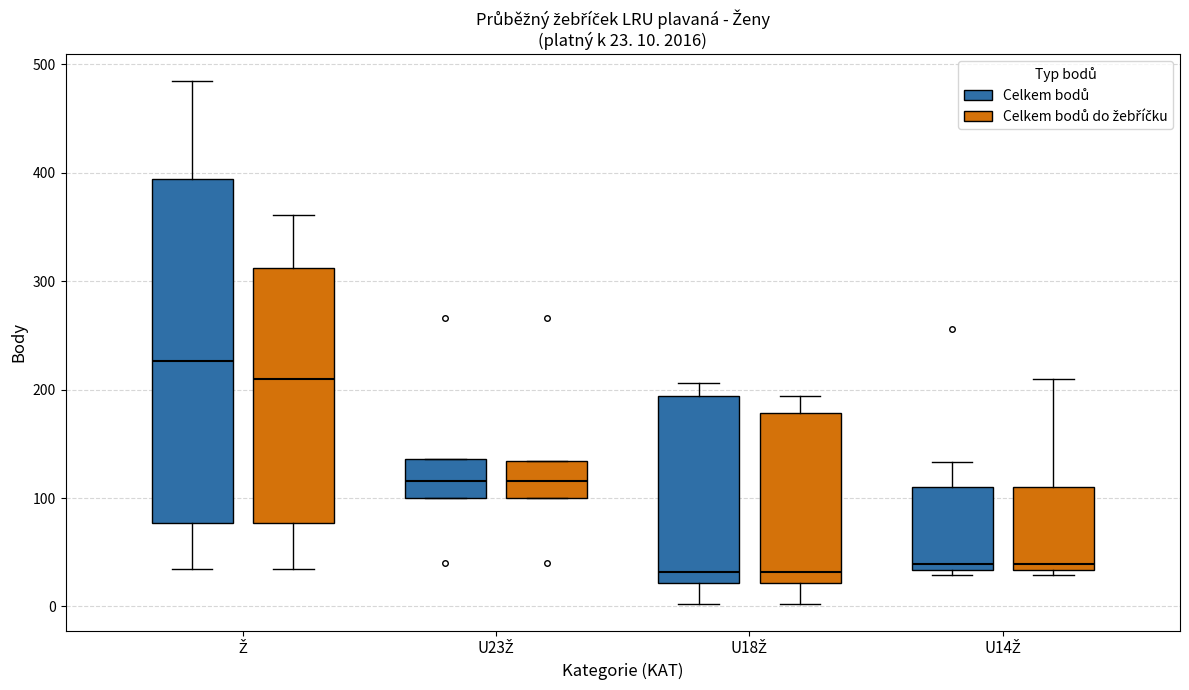

Which box is the tallest, from its lower edge to its upper edge?

Ž (Celkem bodů)